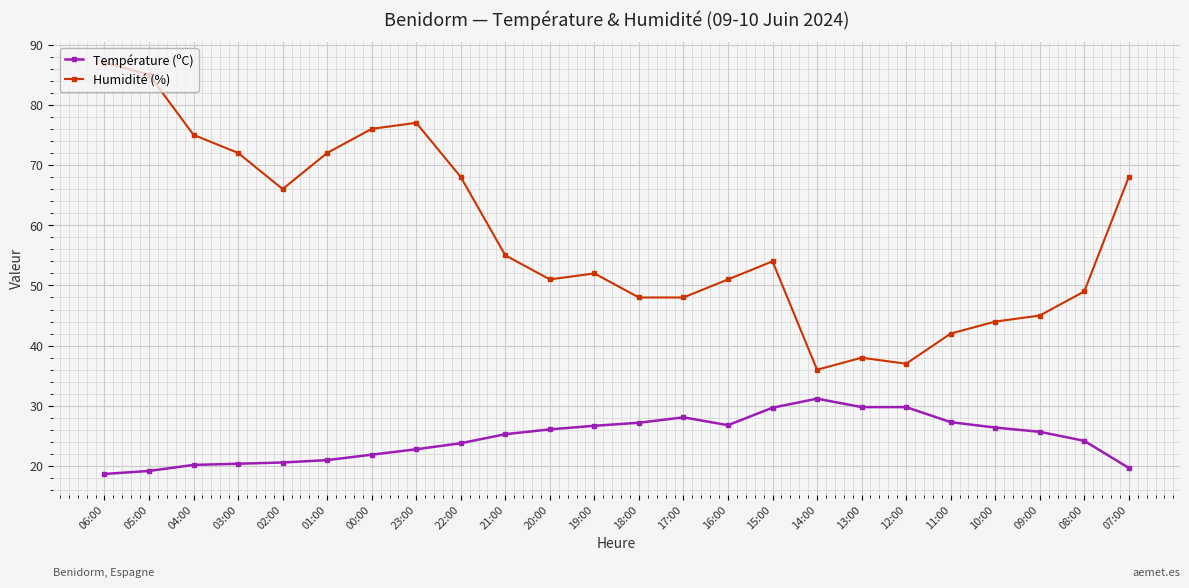

What is the sum of all Température (ºC) values?

592.6